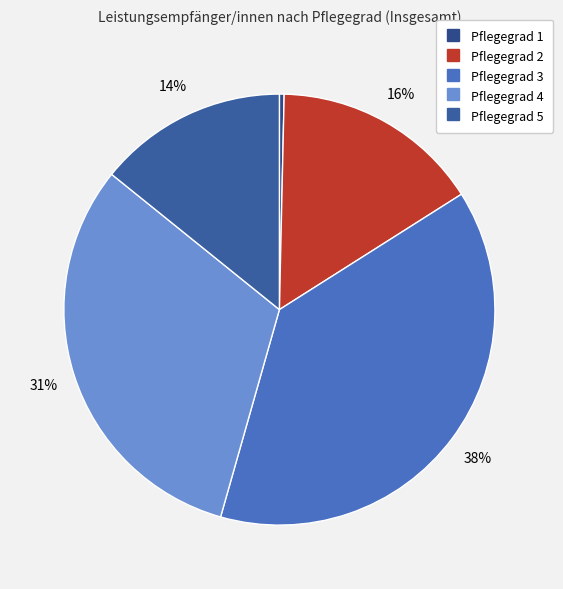

How many slices are in this pie chart?

5